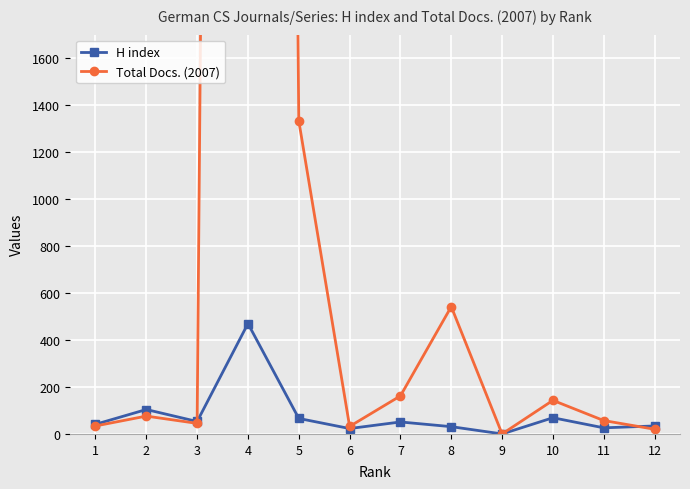

List the labels in order of Total Docs. (2007) value, smallest first.

9, 12, 6, 1, 3, 11, 2, 10, 7, 8, 5, 4